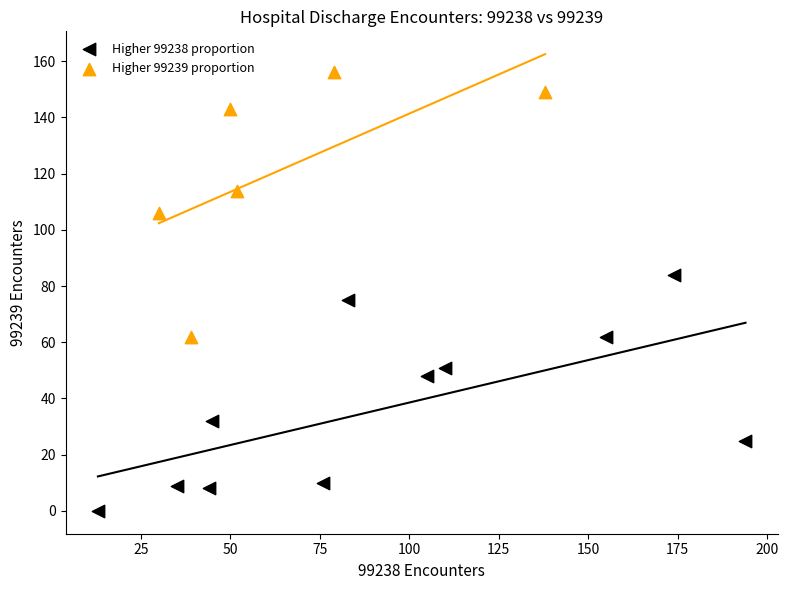

Which series reaches the maximum Y coordinate?

Higher 99239 proportion